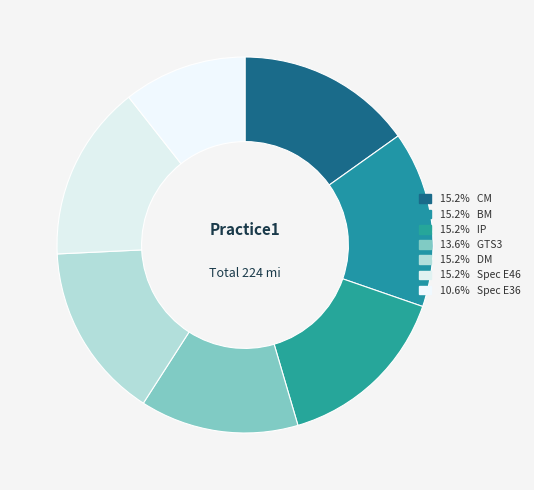

Does any single category account for the majority?

No